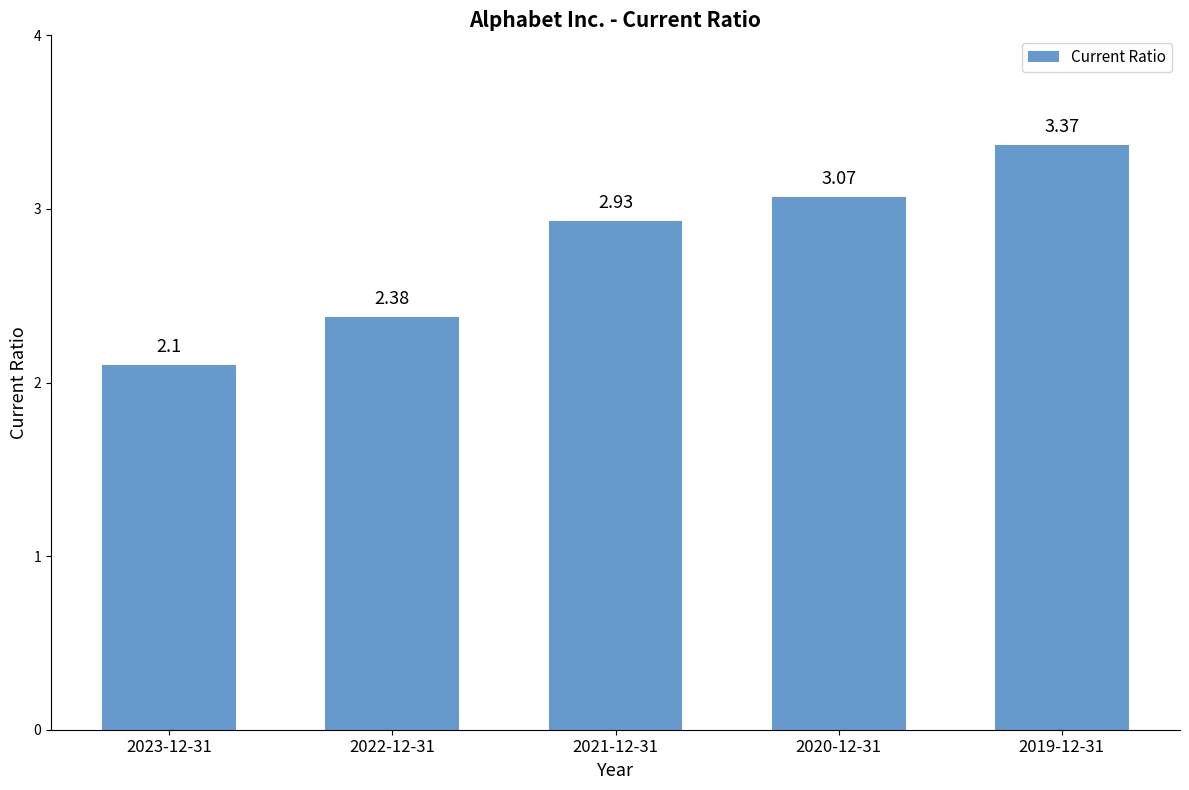

Rank the categories by value from highest to lowest.

2019-12-31, 2020-12-31, 2021-12-31, 2022-12-31, 2023-12-31